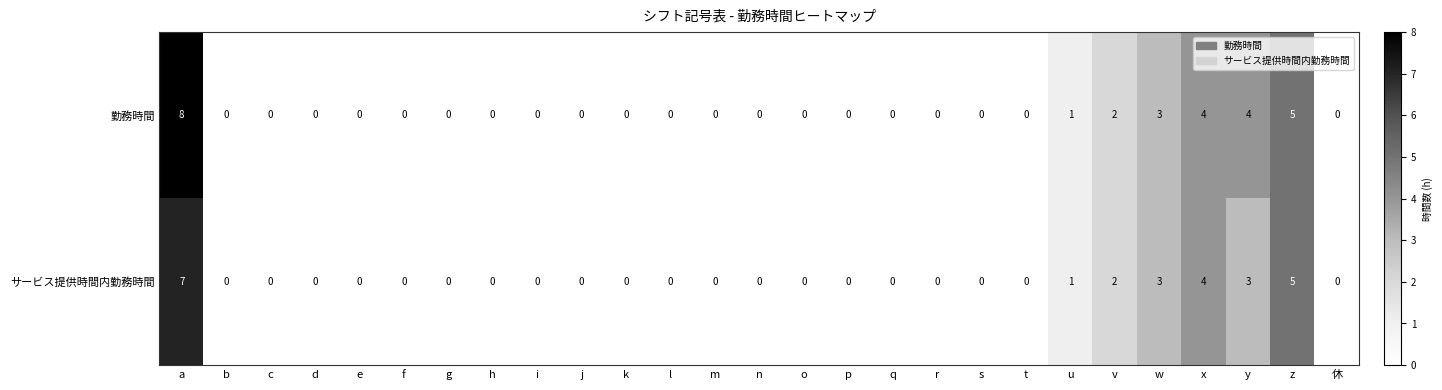

The 勤務時間 series shows 0 at p. True or false?

True